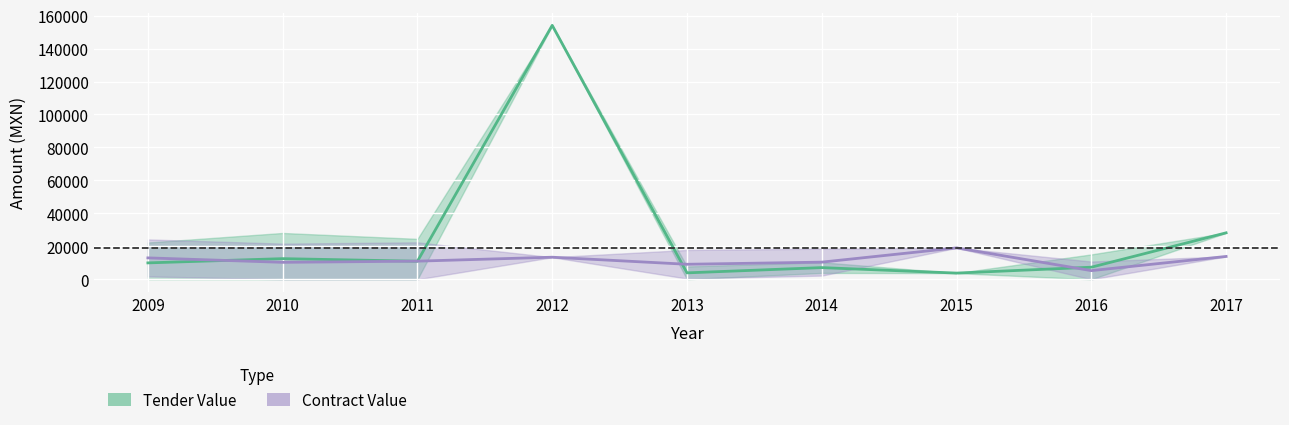

Rank the series by their average value, from highest to lowest.

tender_value_amount, contracts_value_amount